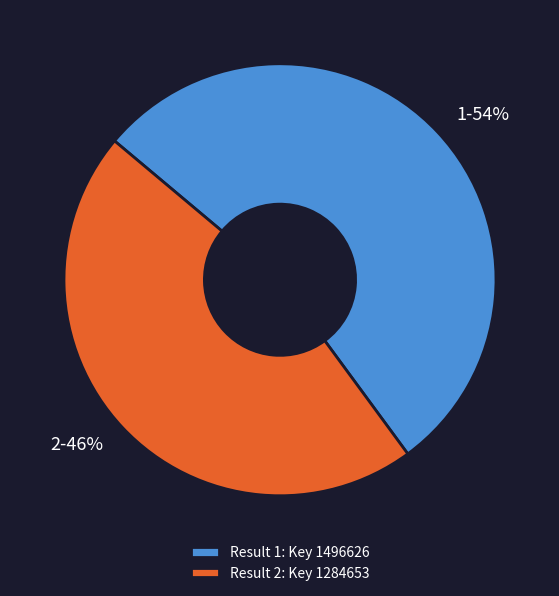

Approximately how many times larger is the value at 2-46% compared to 1-54%?

0.9